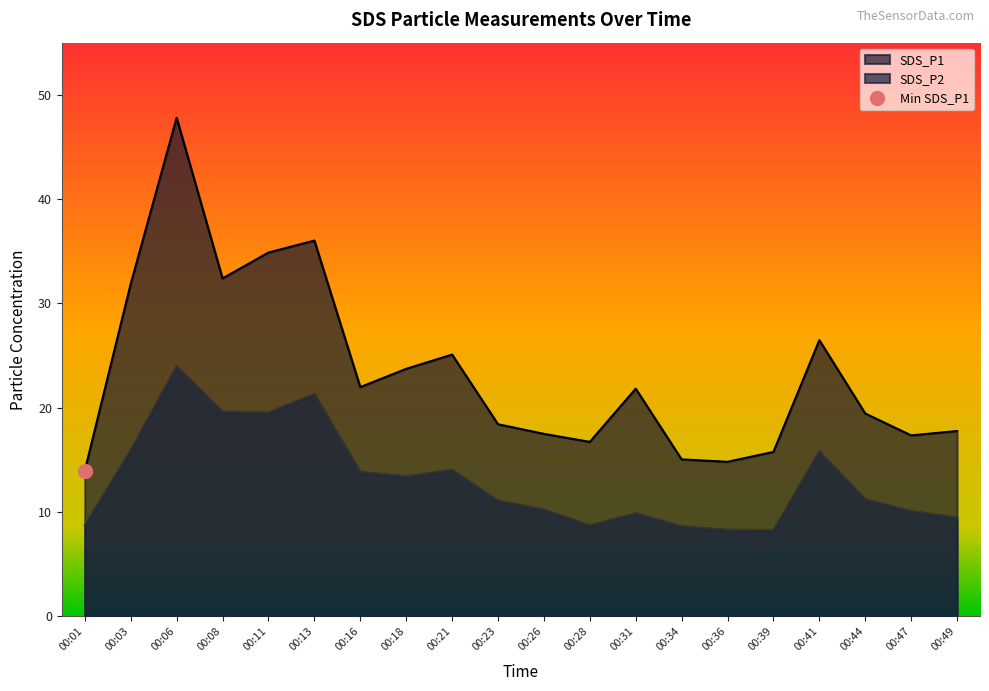

Which has a higher value, 00:31 or 00:03?

00:03